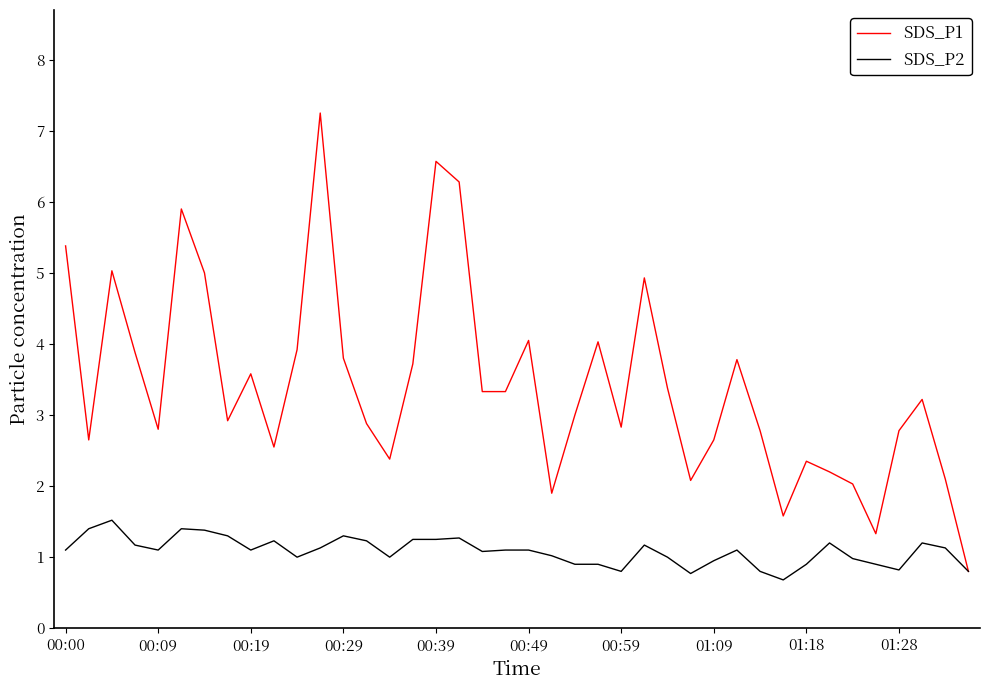

Rank the series by their maximum value, from highest to lowest.

SDS_P1, SDS_P2